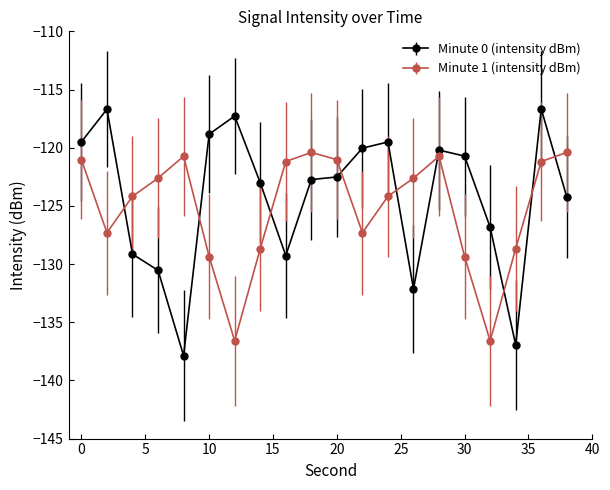

Which series ends up on top after the final intersection of Minute 1 (intensity dBm) and Minute 0 (intensity dBm)?

Minute 1 (intensity dBm)